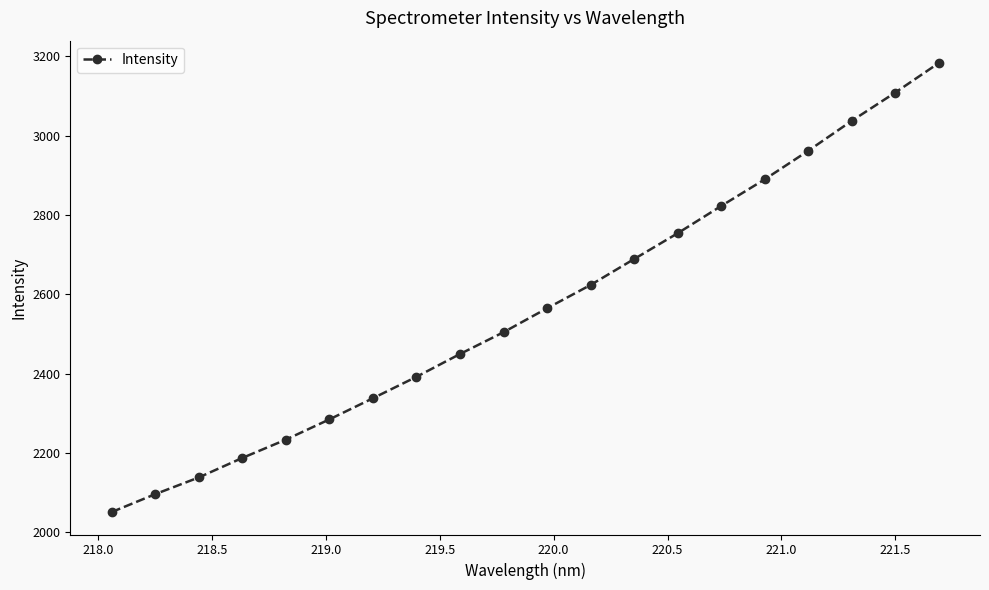

What is the average value?

2565.3